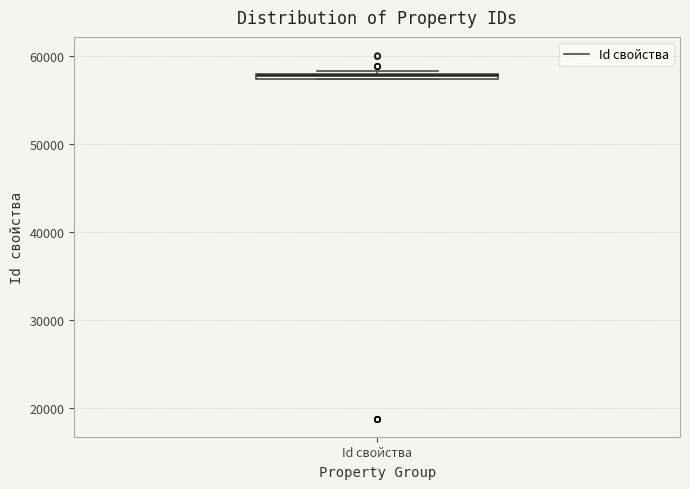

Where is the upper edge of the box for Id свойства on the y-axis? The values are not printed on the chart, so give them approximately, as read against the axis.

58000